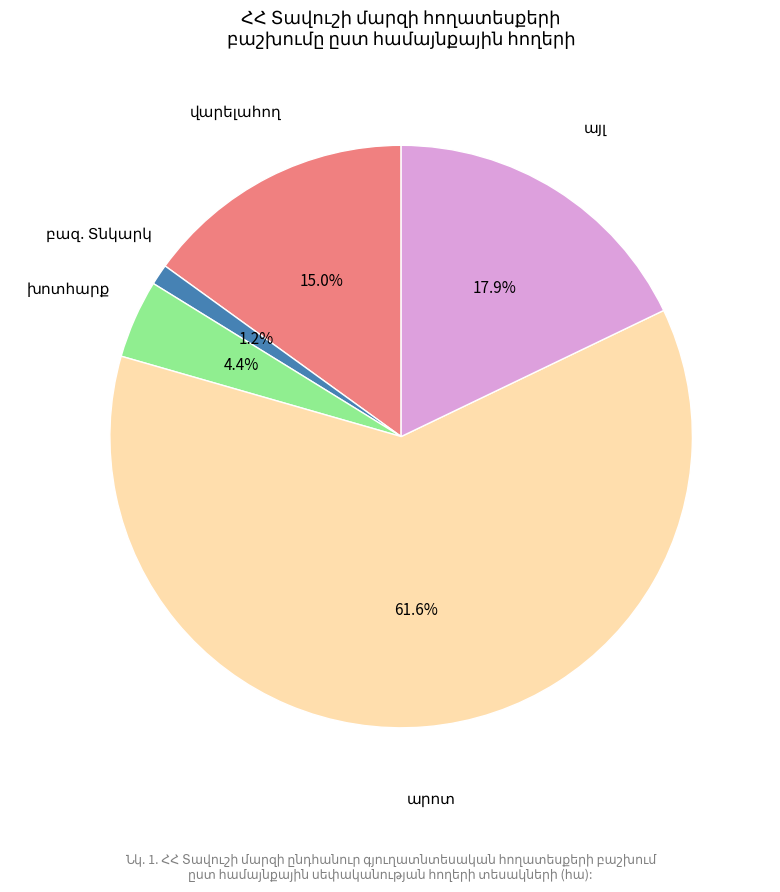

Is there a majority slice in this chart?

Yes